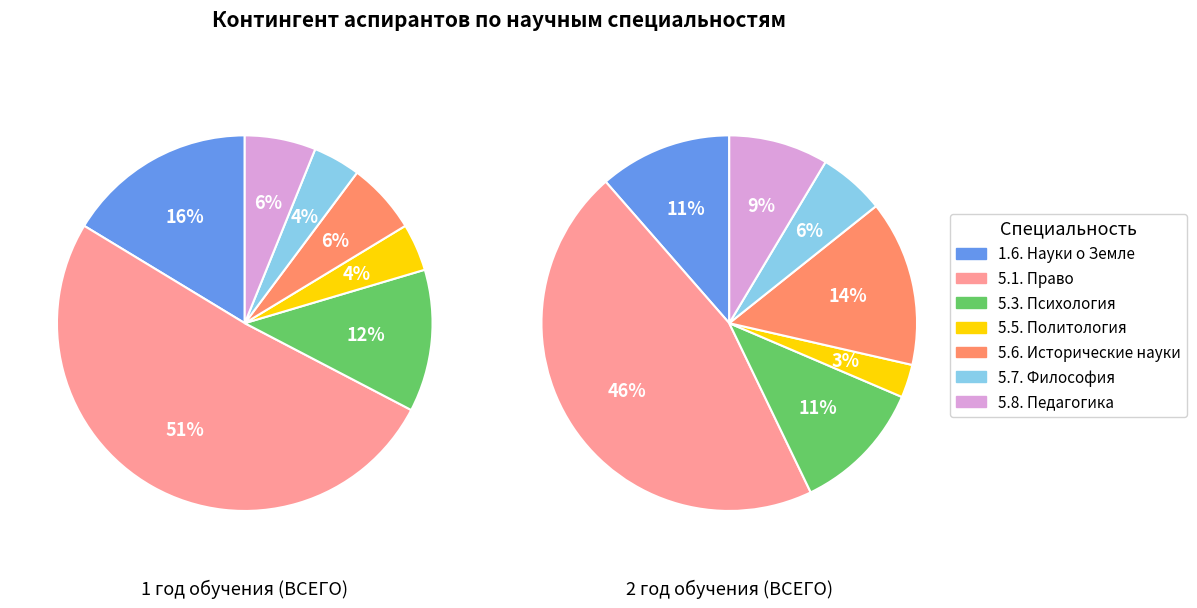

True or false: 5.6. Исторические науки accounts for 14% of the total.

True